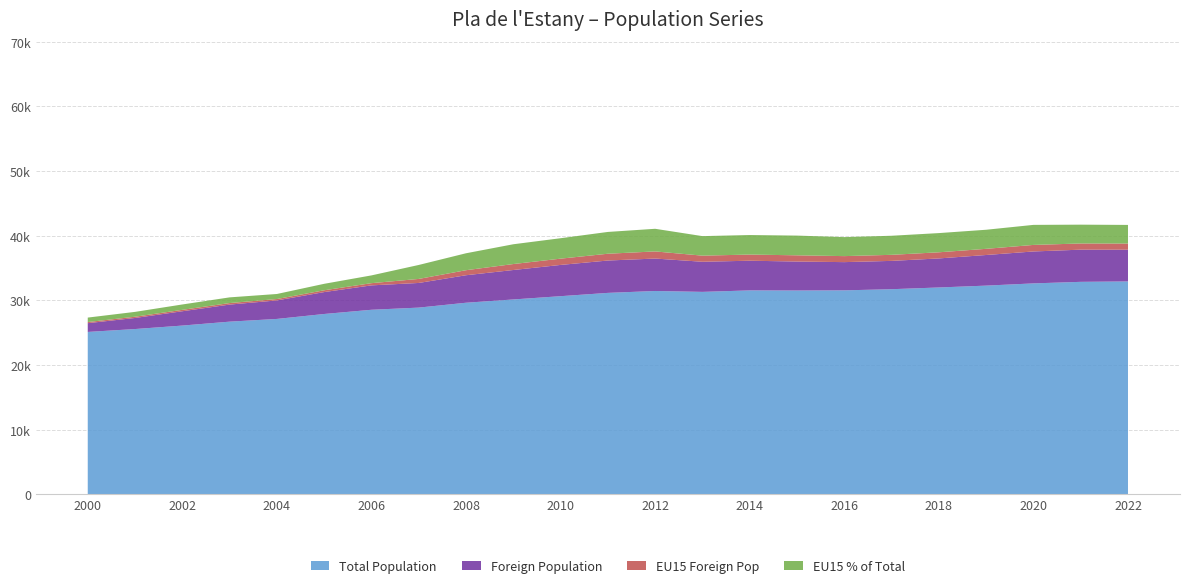

Reading right to left, what are all the values shown in this chart?

Total Population: 32941.0	32876.0	32637.0	32293.0	32006.0	31738.0	31561.0	31536.0	31554.0	31325.0	31463.0	31169.0	30660.0	30153.0	29645.0	28893.0	28557.0	27905.0	27141.0	26720.0	26114.0	25577.0	25130.0
Foreign Population: 4909.0	4978.0	4937.0	4735.0	4491.0	4379.0	4365.0	4481.0	4590.0	4657.0	5016.0	5005.0	4832.0	4554.0	4254.0	3811.0	3774.0	3388.0	2864.0	2639.0	2216.0	1712.0	1356.0
EU15 Foreign Pop: 949.0	956.0	1012.0	954.0	949.0	937.0	929.0	961.0	952.0	945.0	1102.0	1050.0	970.0	922.0	777.0	623.0	342.0	279.0	213.0	236.0	217.0	193.0	173.0
EU15 % of Total: 2.9	2.9	3.1	3.0	3.0	3.0	2.9	3.0	3.0	3.0	3.5	3.4	3.2	3.1	2.6	2.2	1.2	1.0	0.8	0.9	0.8	0.8	0.7